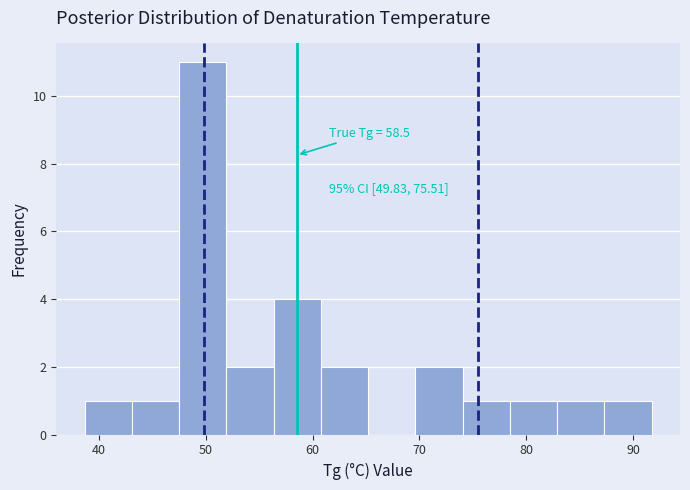

Over which range of the x-axis is the bar tallest?

48 to 52